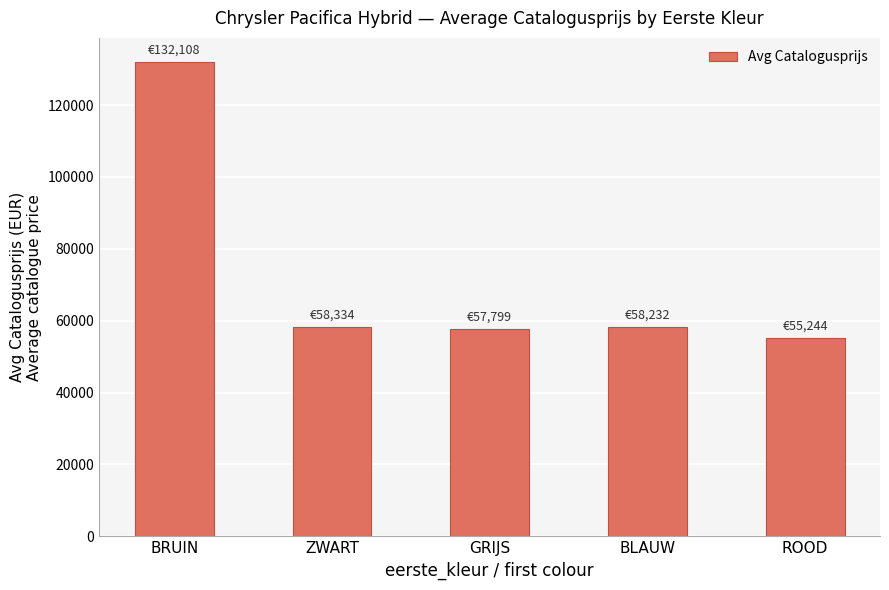

Are the bars grouped side by side (vs. stacked)?

No